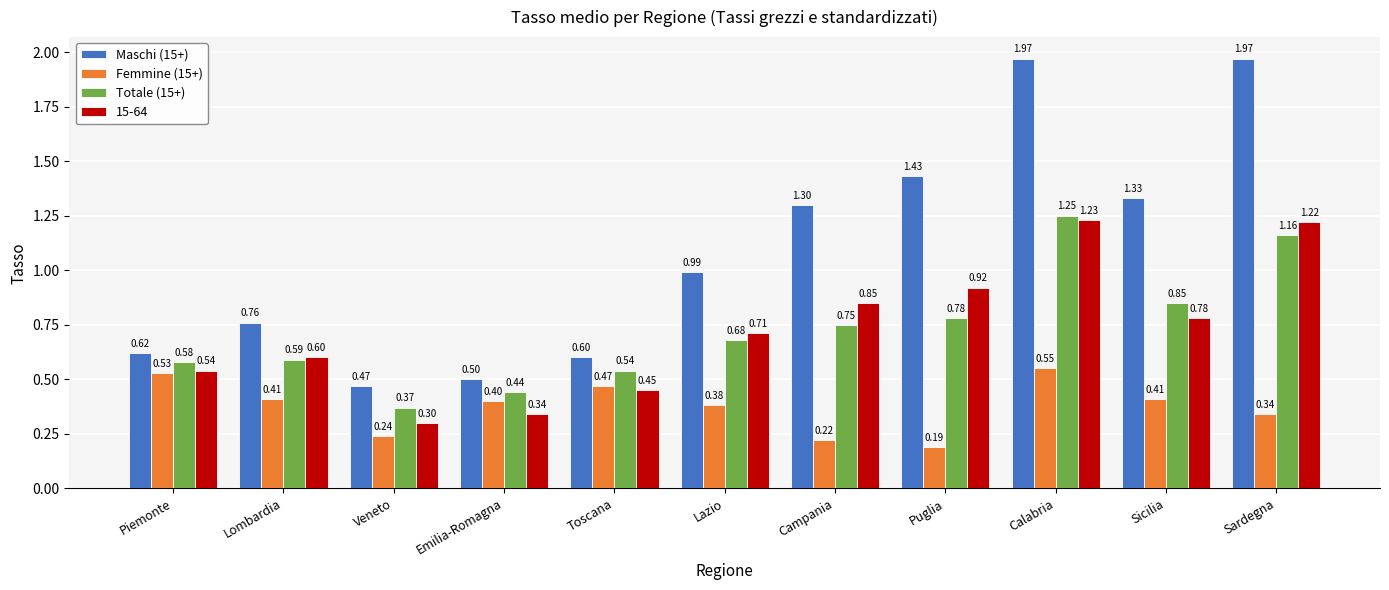

What is the value of the Maschi (15+) bar at the 7th from the left?

1.3